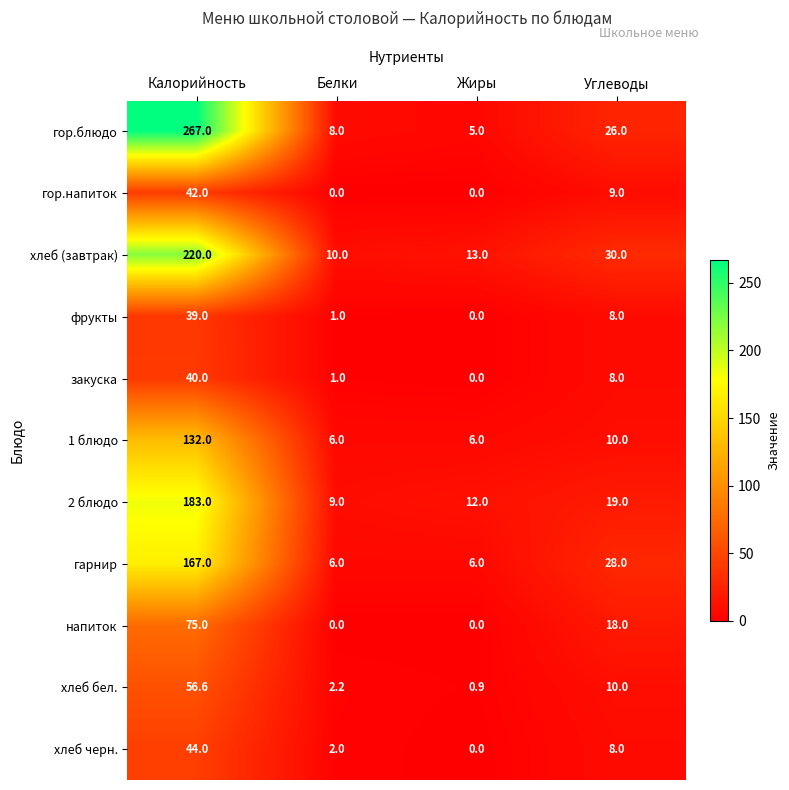

What is the average value of the гор.блюдо series?

76.5